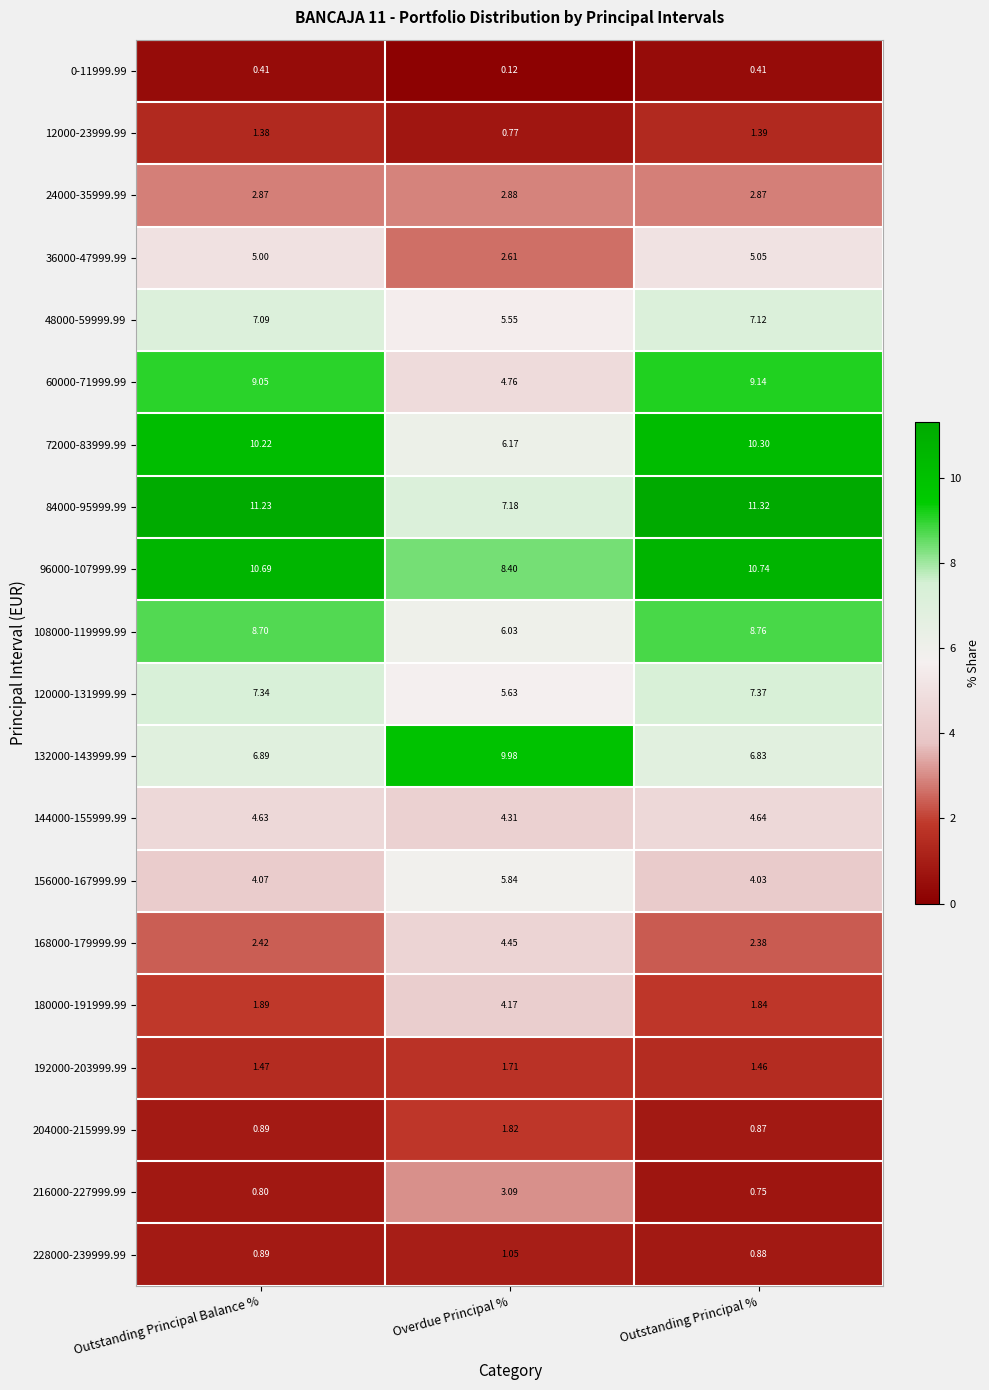

Is the value of 216000-227999.99 at Overdue Principal % greater than the value of 156000-167999.99 at Outstanding Principal %?

No